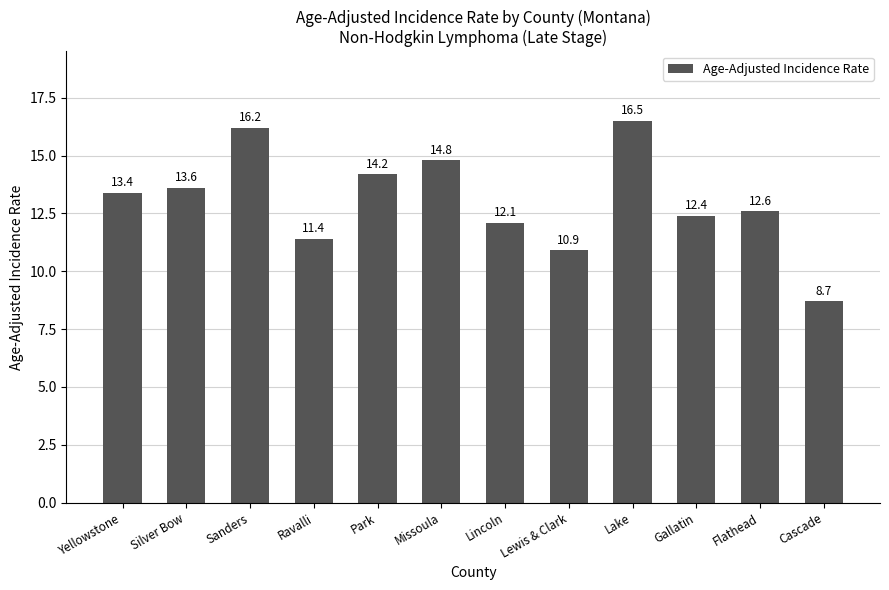

How many values exceed 13?

6